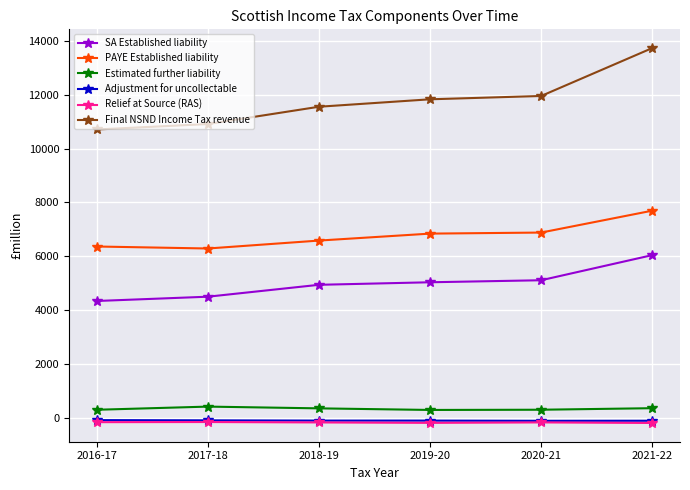

Which series has the largest range (max minus min)?

Final NSND Income Tax revenue